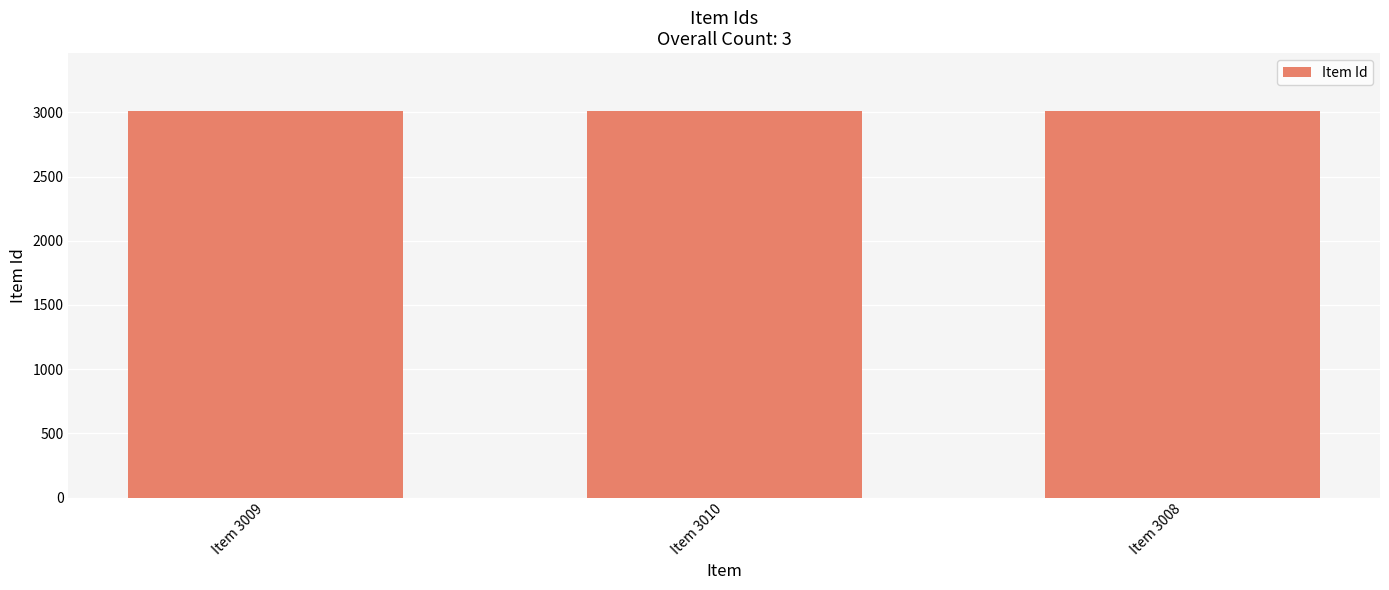

True or false: the data shows 5268 at Item 3010.

False